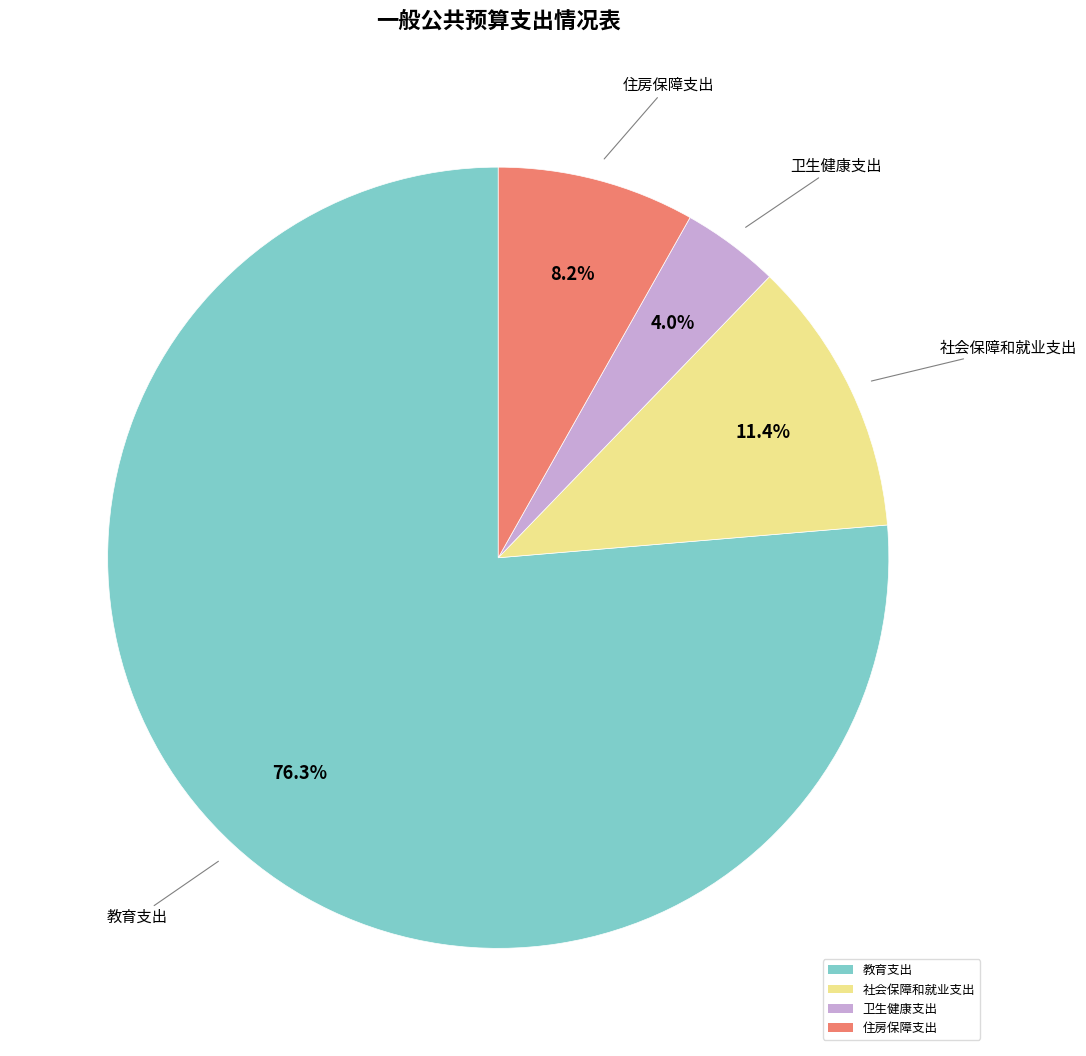

To the nearest percent, what is the average slice percentage?

25%